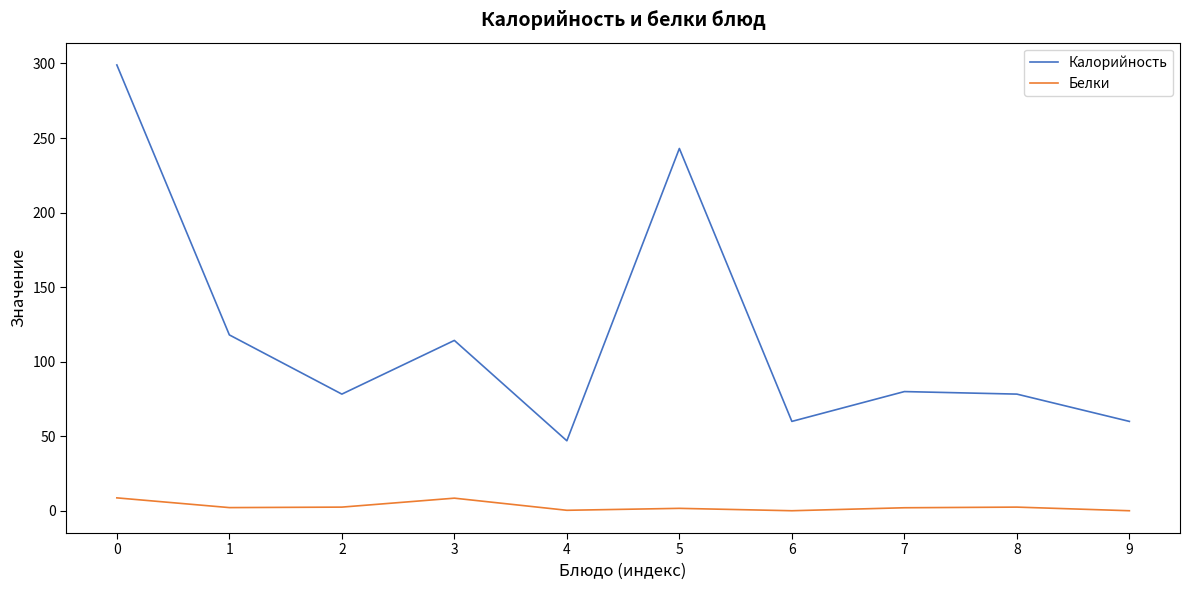

List the series in order of their overall mean, lowest first.

Белки, Калорийность